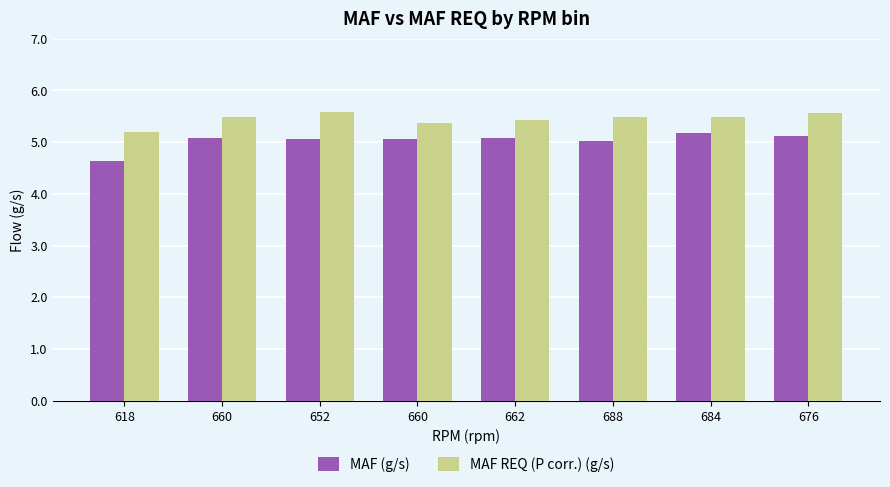

What is the value of the MAF (g/s) bar at the 2nd from the left?

5.1